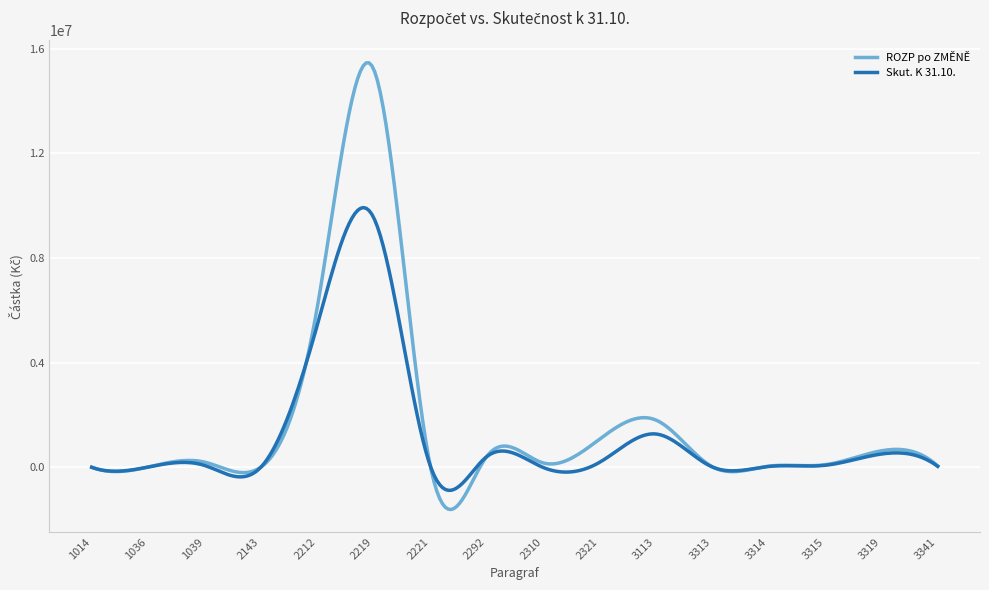

Rank the series by their maximum value, from highest to lowest.

ROZP po ZMĚNĚ, Skut. K 31.10.